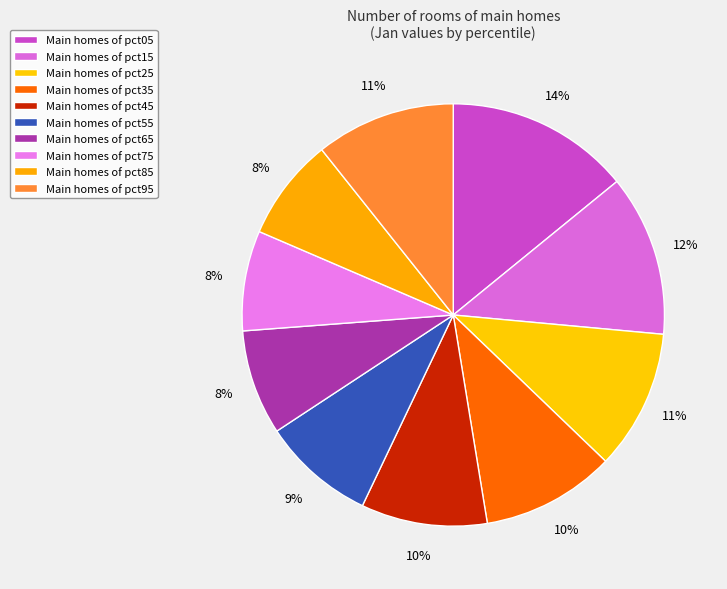

How many slices are in this pie chart?

10